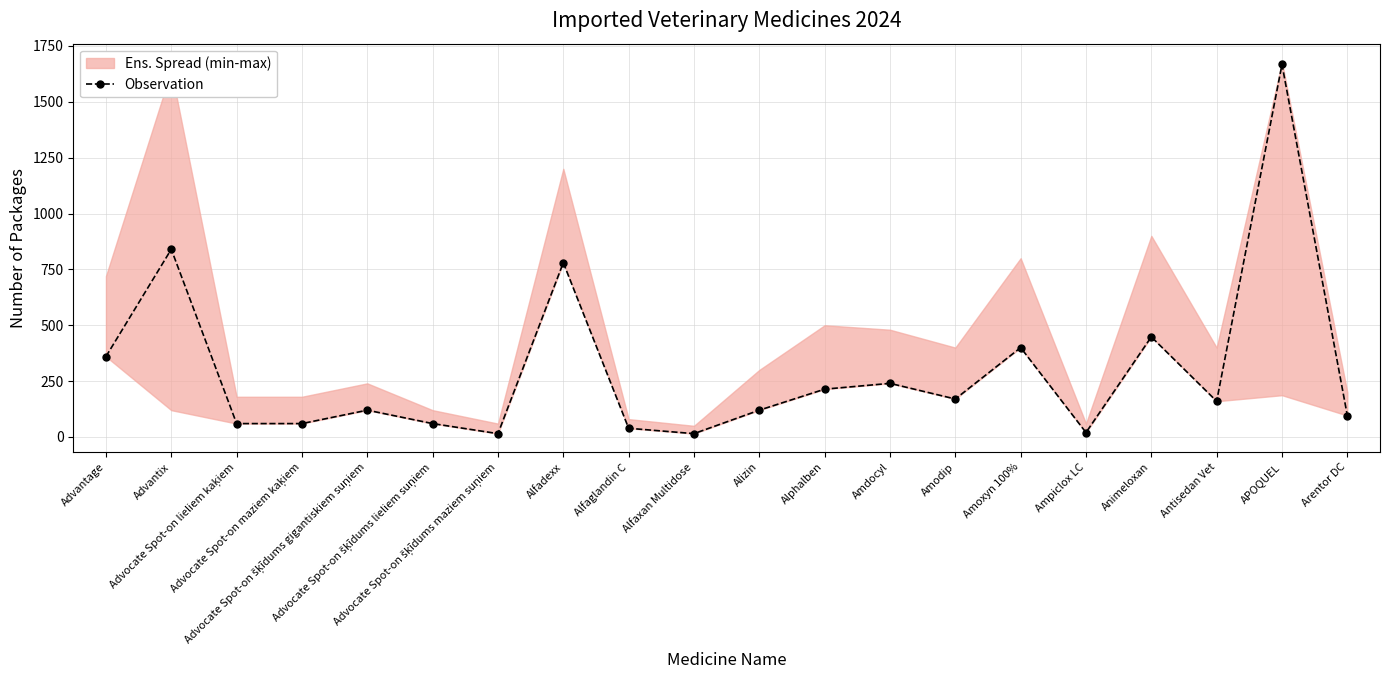

At which label is the value closest to 841?

Advantix